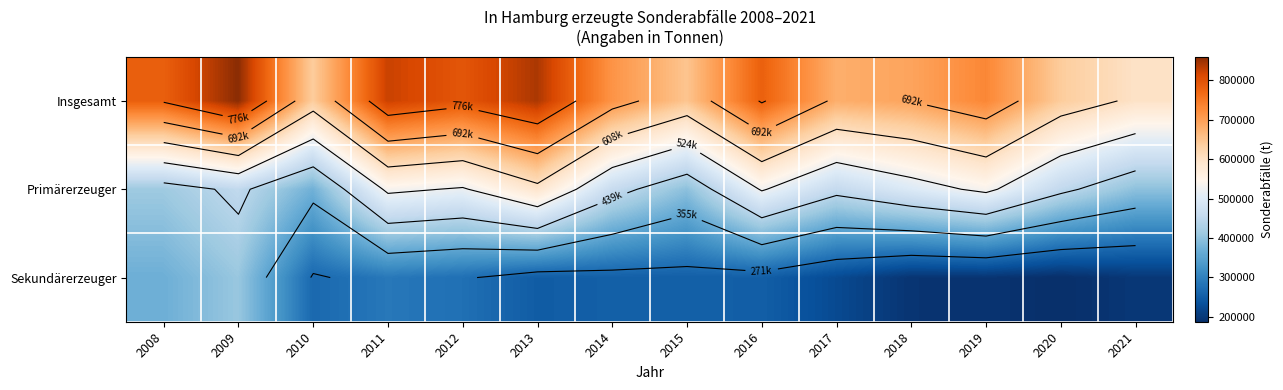

Which category has the highest value across all series?

2009